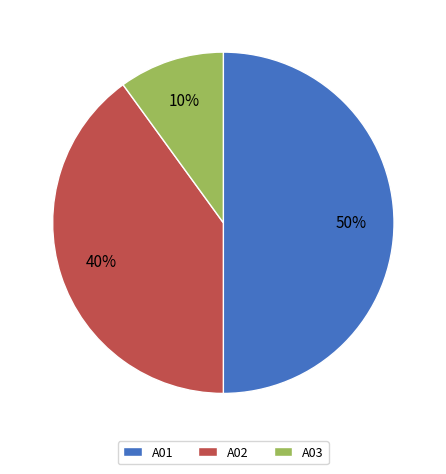

What is the smallest slice in the pie chart?

A03